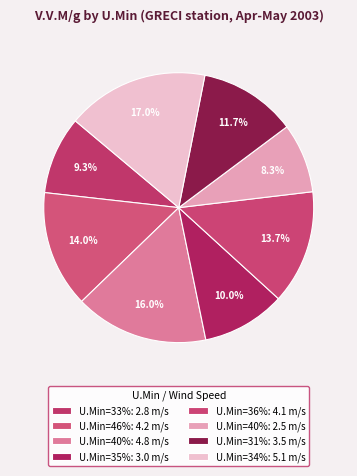

Which slice is the largest?

34